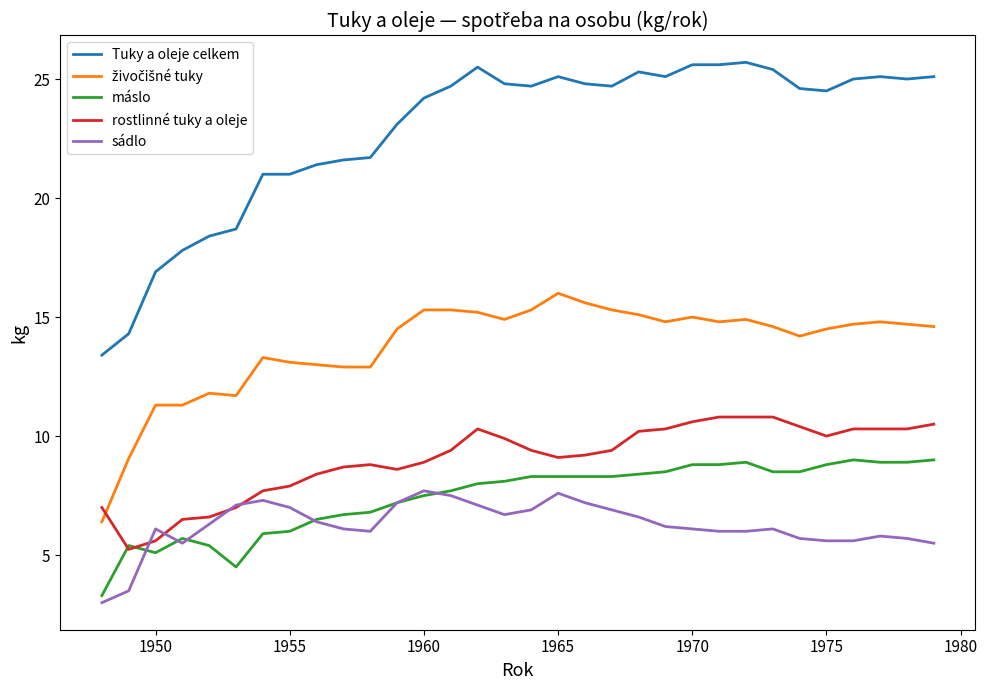

Which series has the largest range (max minus min)?

Tuky a oleje celkem